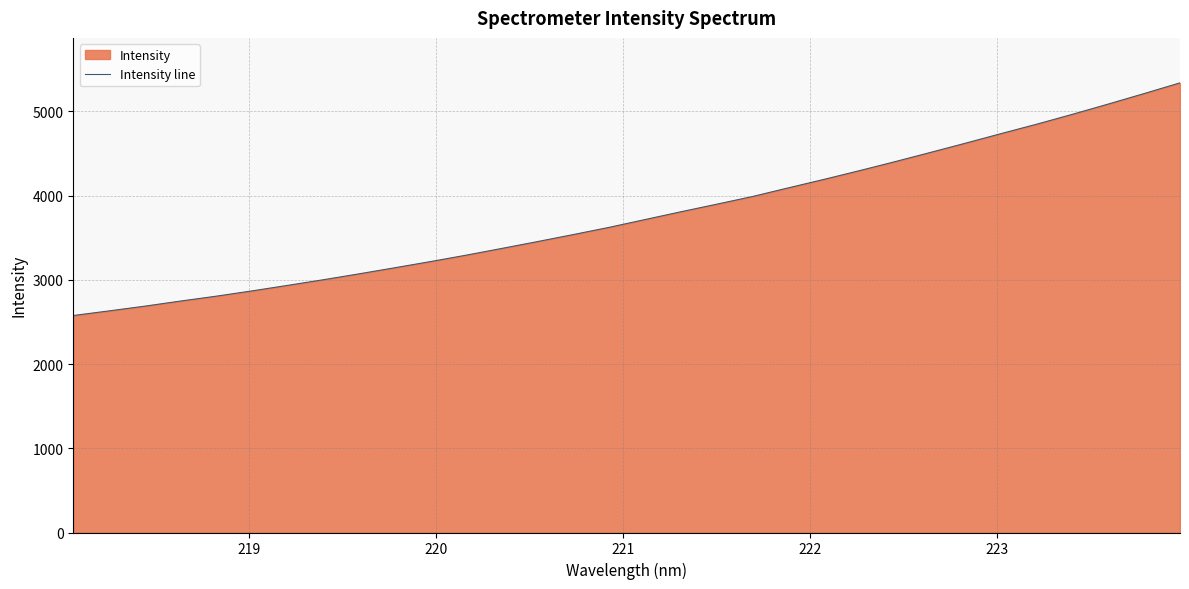

What is the minimum value shown in the chart?

2576.8